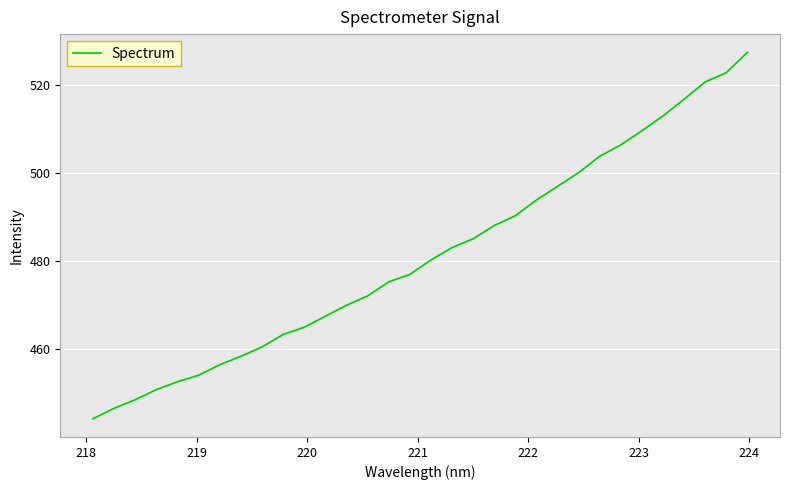

What is the greatest value displayed?

527.3